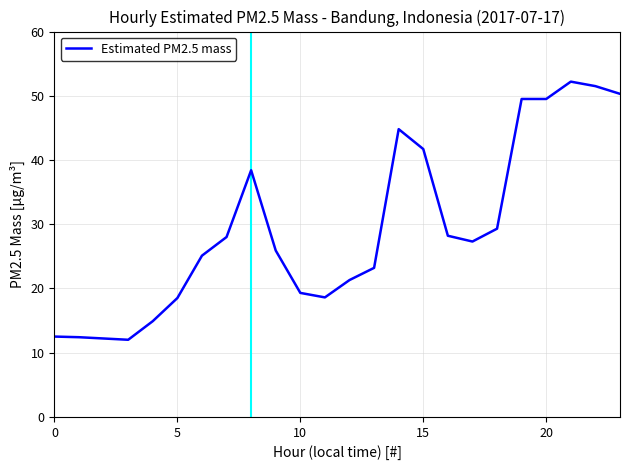

What is the difference between the maximum and minimum values?

40.2